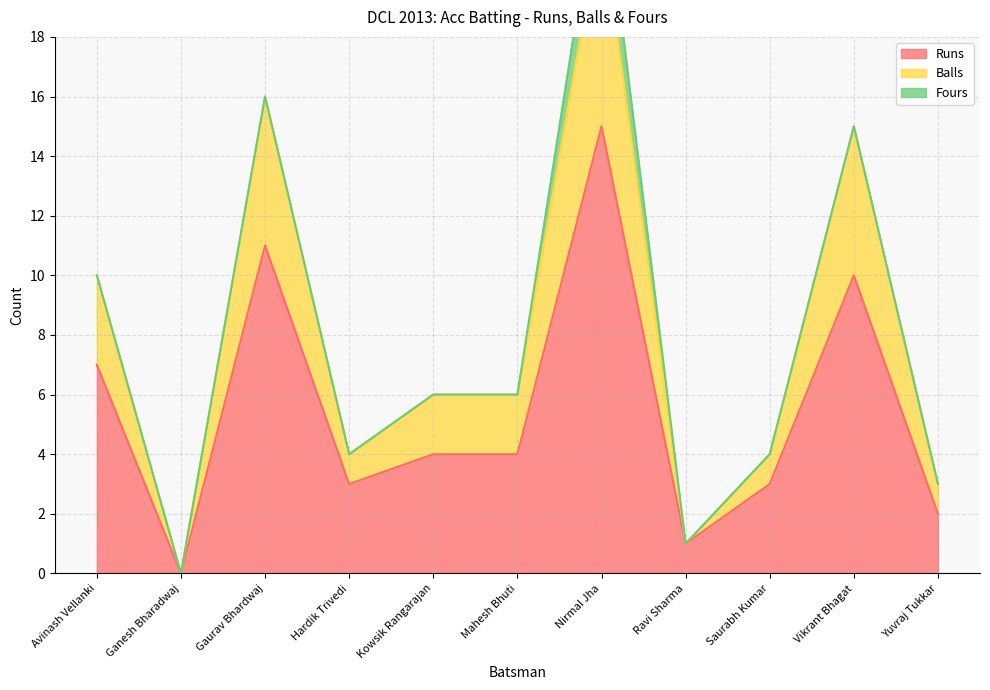

At how many categories does at least one series exceed 0?

10